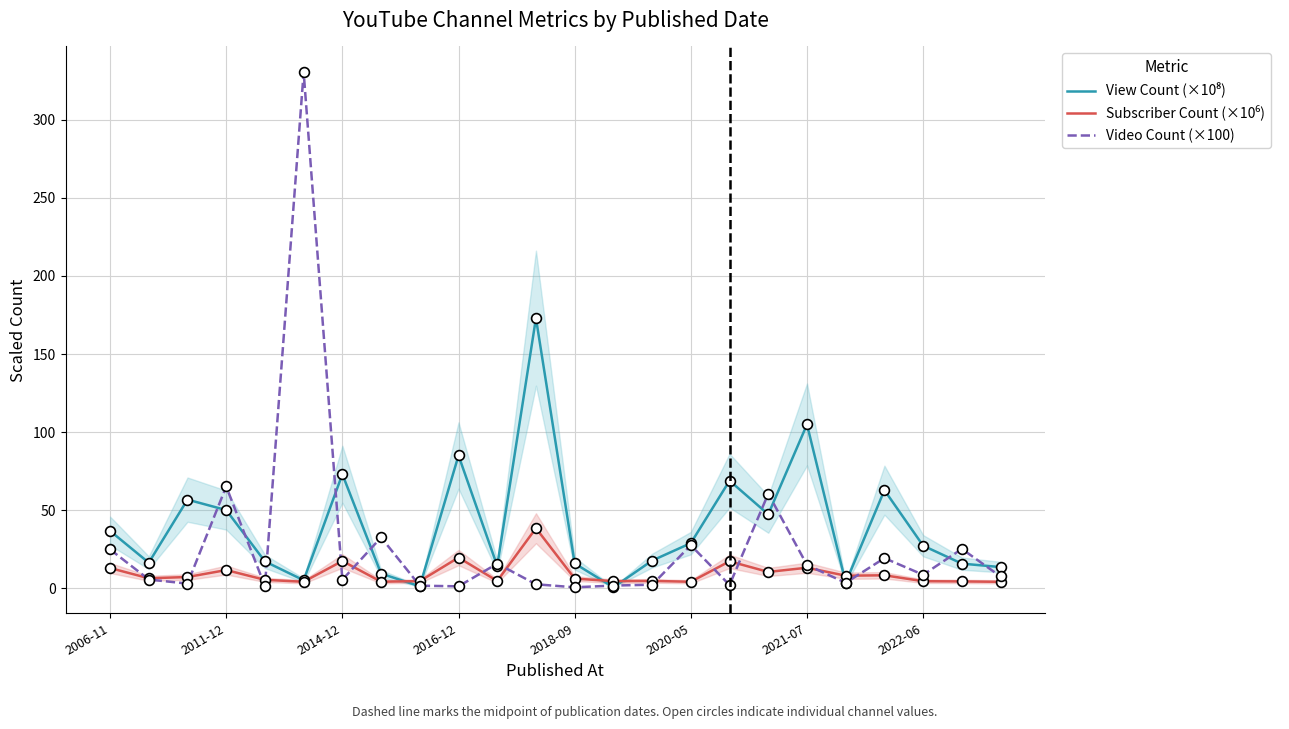

At how many categories does at least one series exceed 85?

4